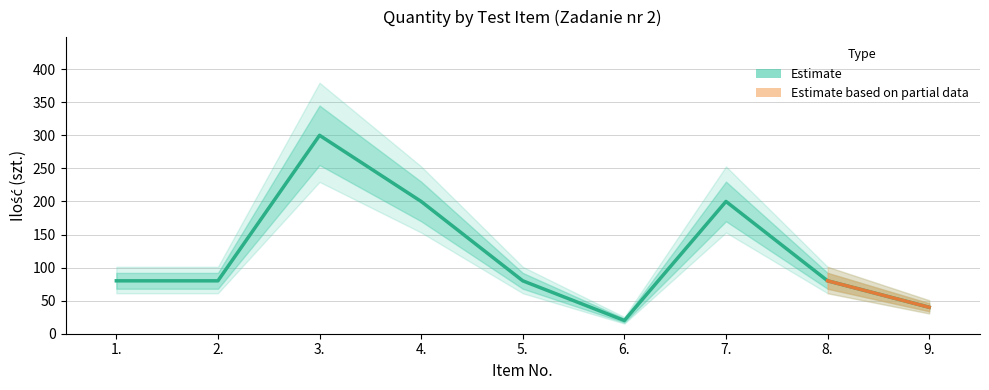

What is the approximate value at 6., to the nearest 10?

20